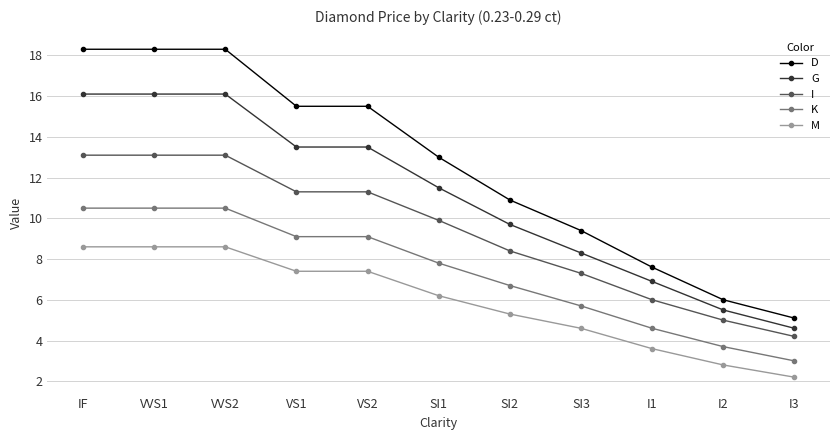

Rank the series by their average value, from highest to lowest.

D, G, I, K, M